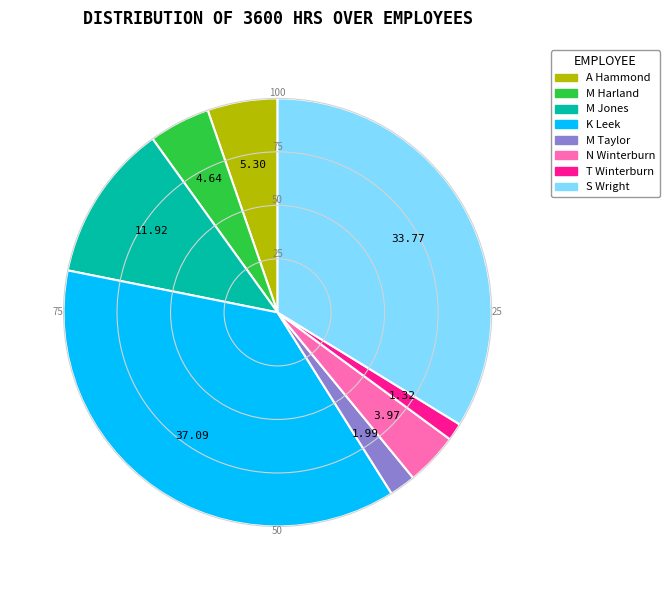

Does any single category account for the majority?

No